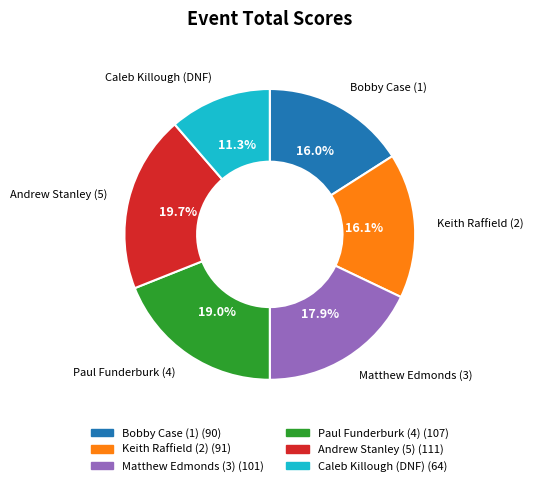

To the nearest percent, what portion does Andrew Stanley (5) represent?

20%